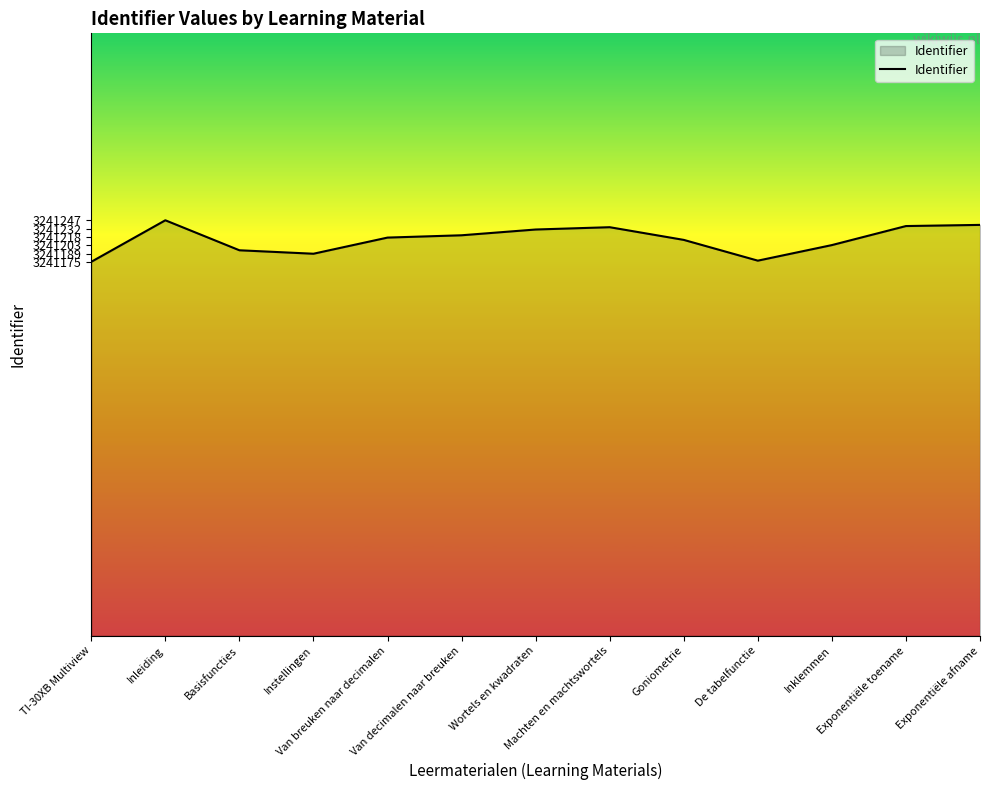

Approximately how many times larger is the value at Exponentiële afname compared to Goniometrie?

1.0